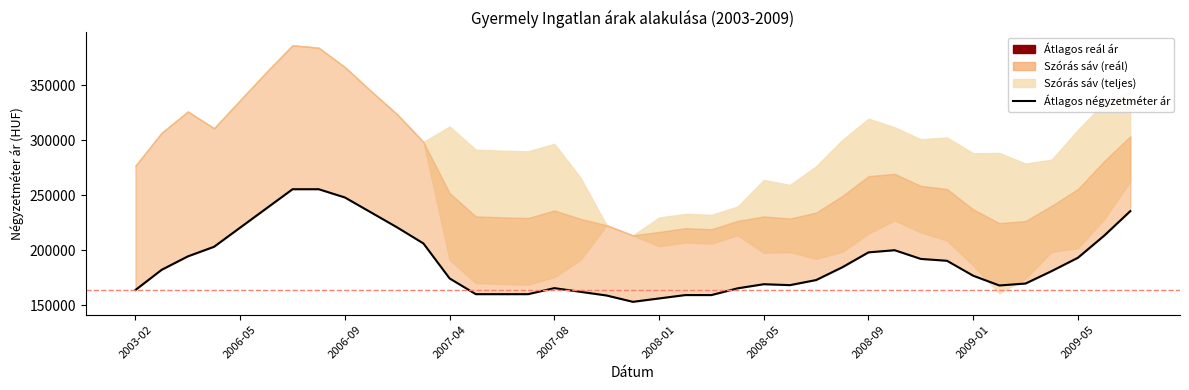

What is the sum of all values?

7367951